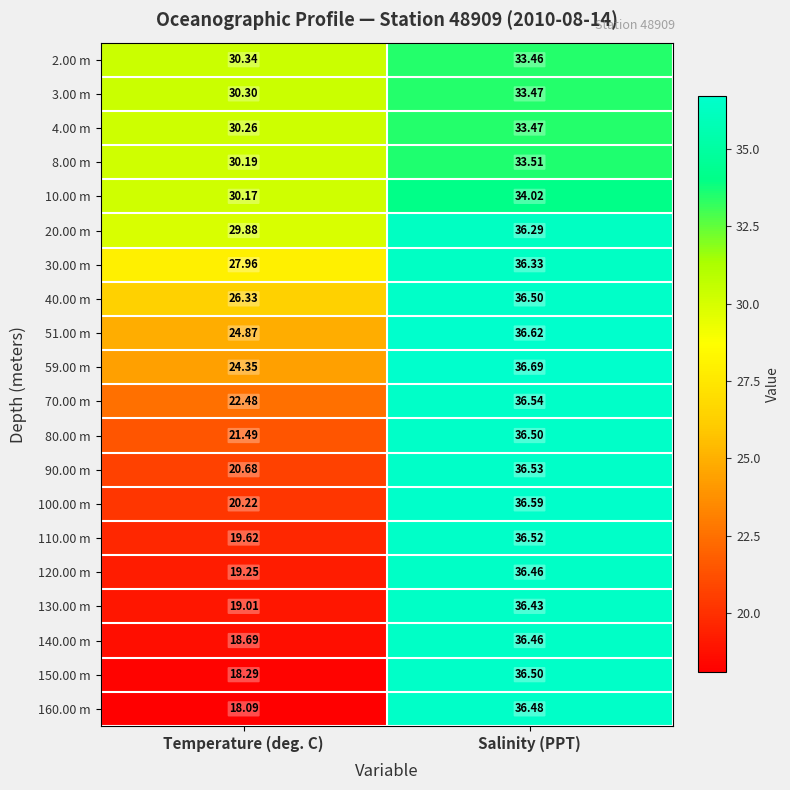

At which category is the sum across all series the highest?

Salinity (PPT)